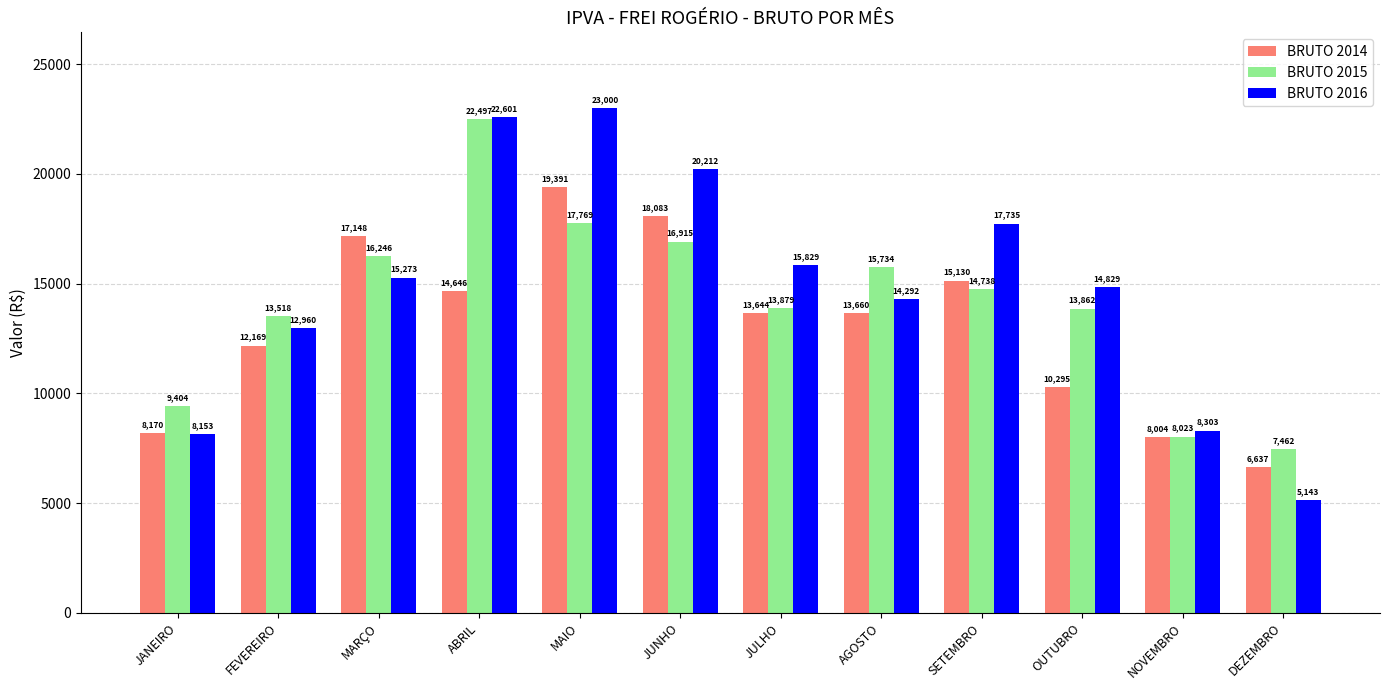

How many bars are there in total?

36